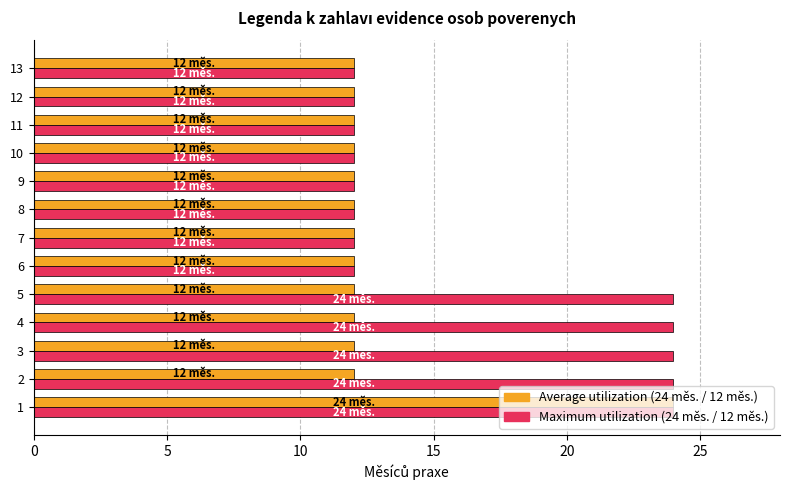

What is the total value across all series at 3?

36